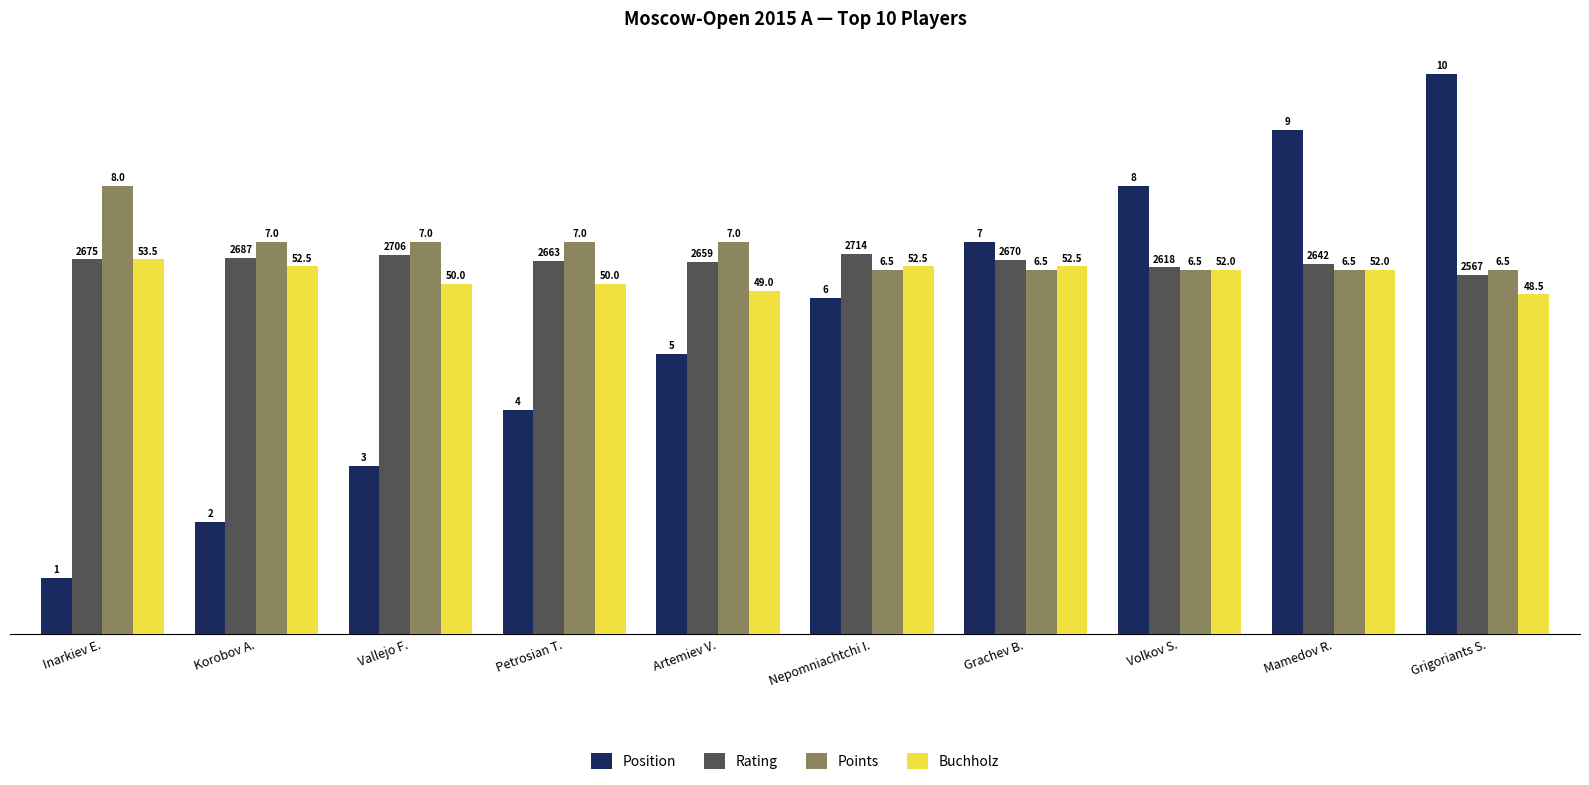

Which series changed the most between Volkov S. and Mamedov R.?

Position